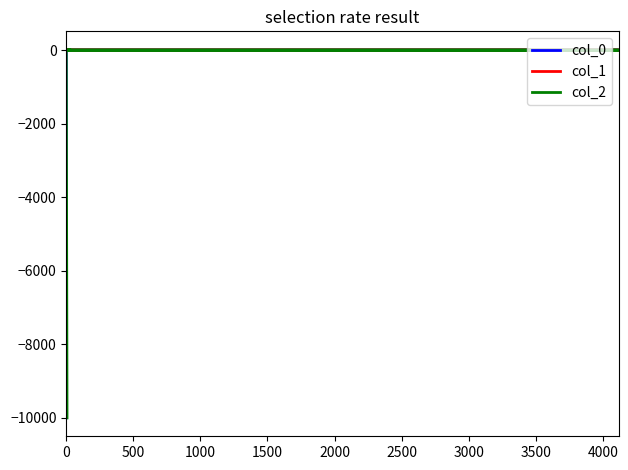

What is the difference between the second highest and second lowest values in the col_1 series?

10.0